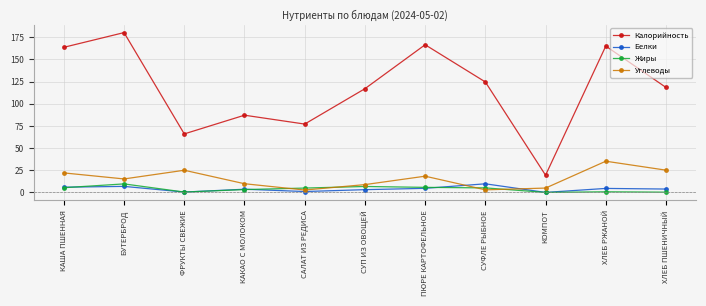

True or false: Жиры has more than 0 points higher than both neighbors.

True